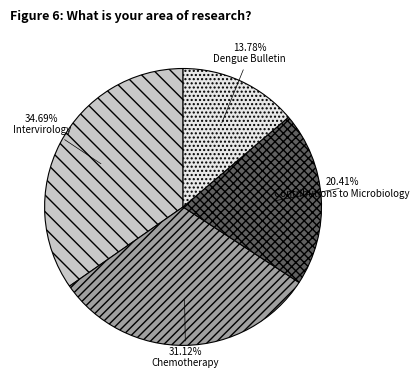

How many segments does this pie chart have?

4